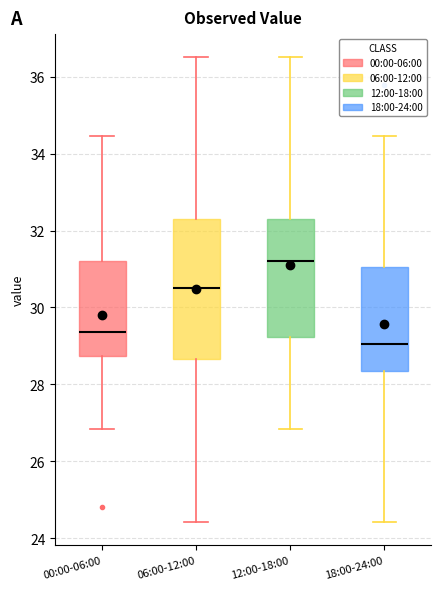

Where is the lower edge of the box for 18:00-24:00 on the y-axis? The values are not printed on the chart, so give them approximately, as read against the axis.

28.4